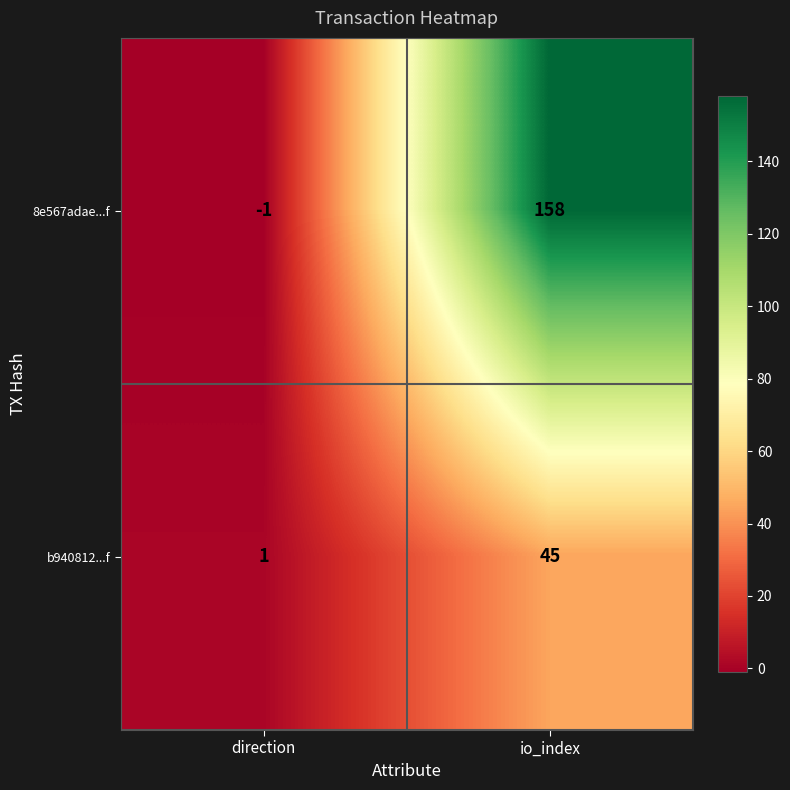

What is the sum of all b940812...f values?

46